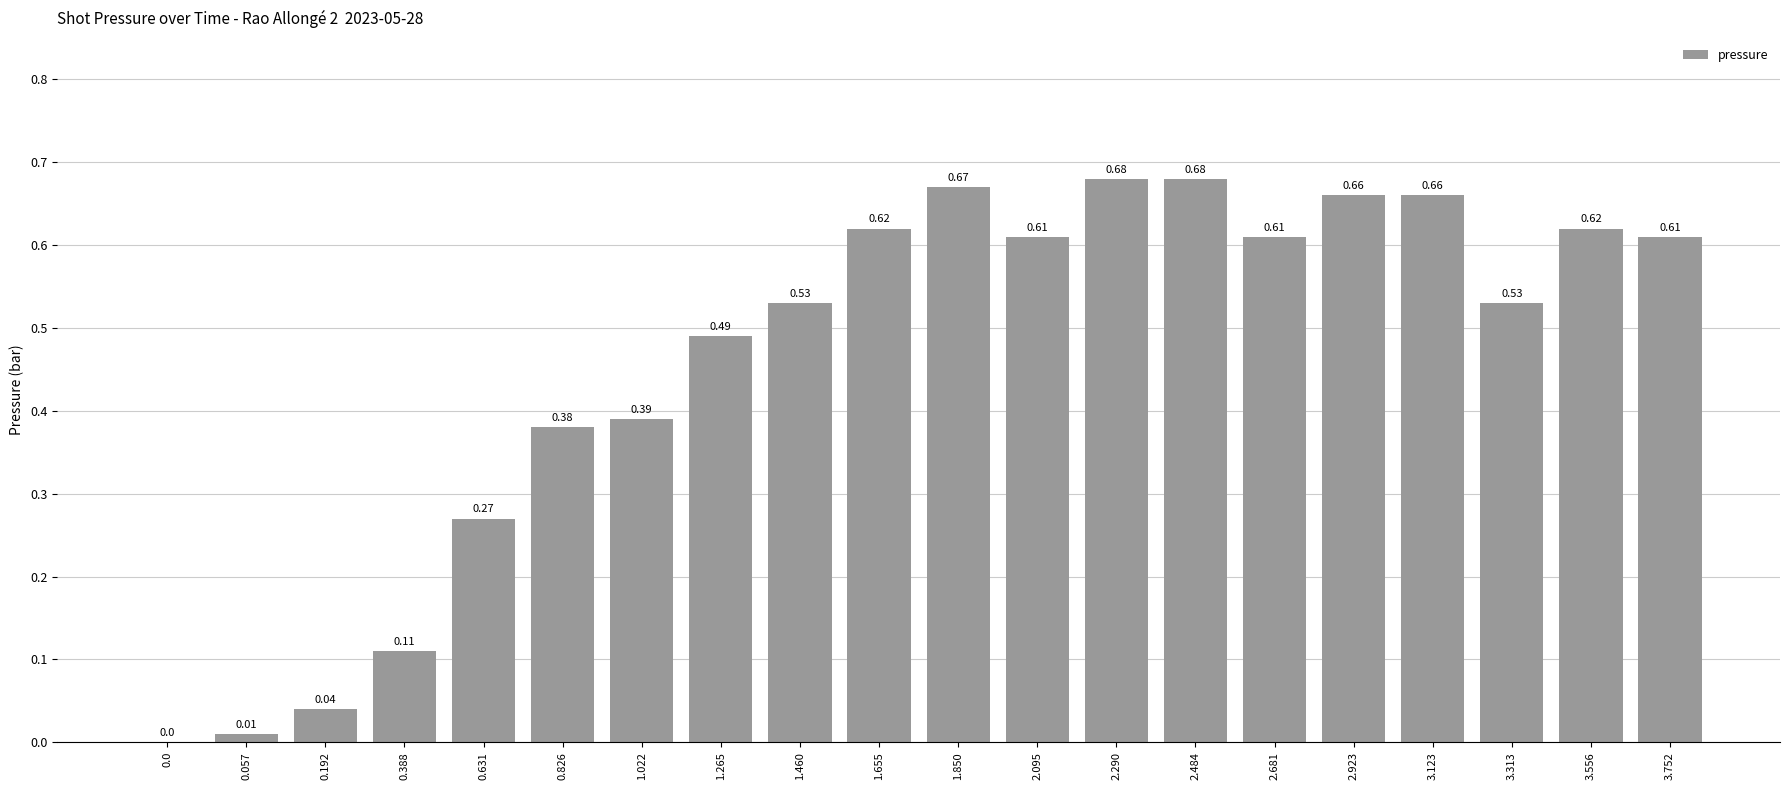

What is the change in value from 1.022 to 2.923?

+0.3